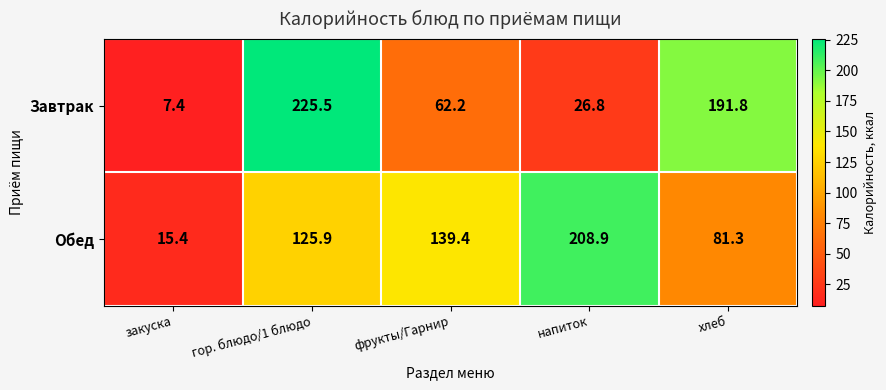

What is the sum of the Обед values at хлеб and закуска?

96.7